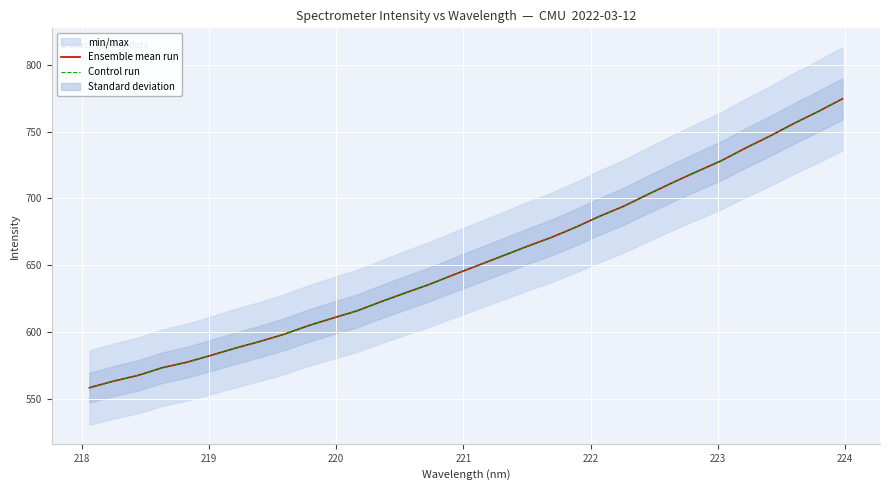

What is the average value of the Control run series?

653.3